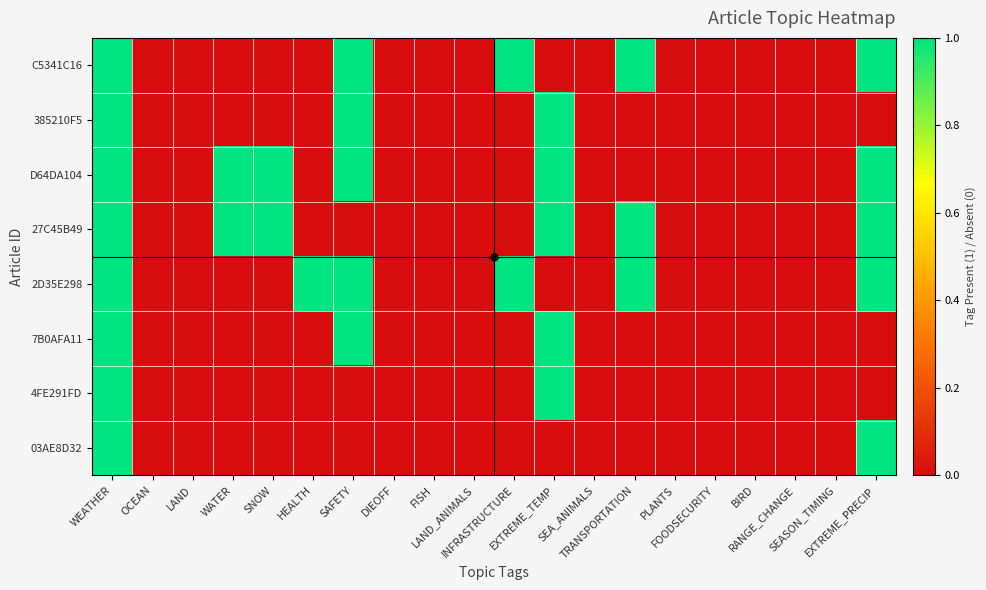

How many categories are shown in the chart?

20